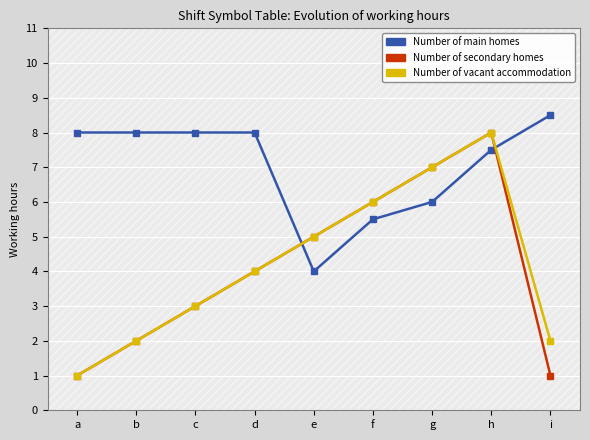

True or false: Number of vacant accommodation has more than 0 points higher than both neighbors.

True